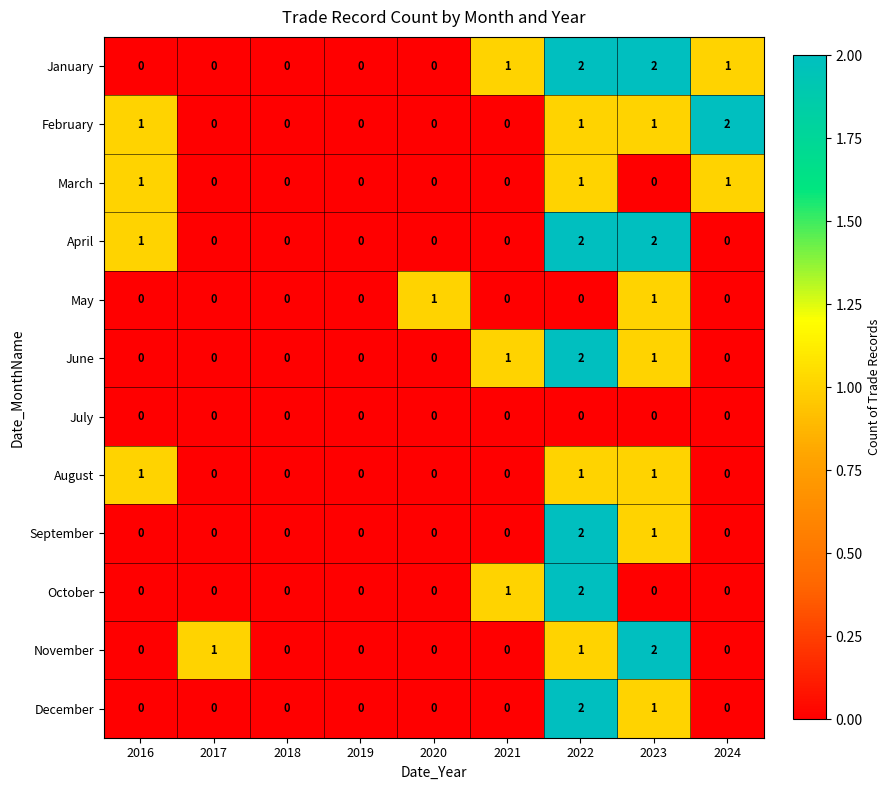

The April series shows 1 at 2017. True or false?

False